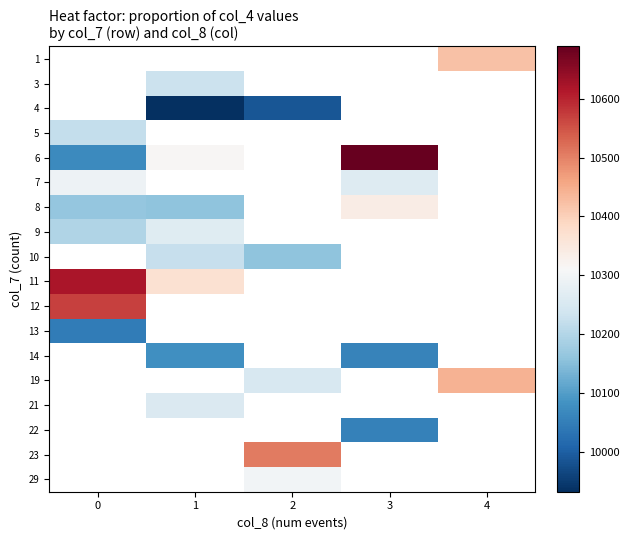

At which label does row_9 reach its minimum?

1